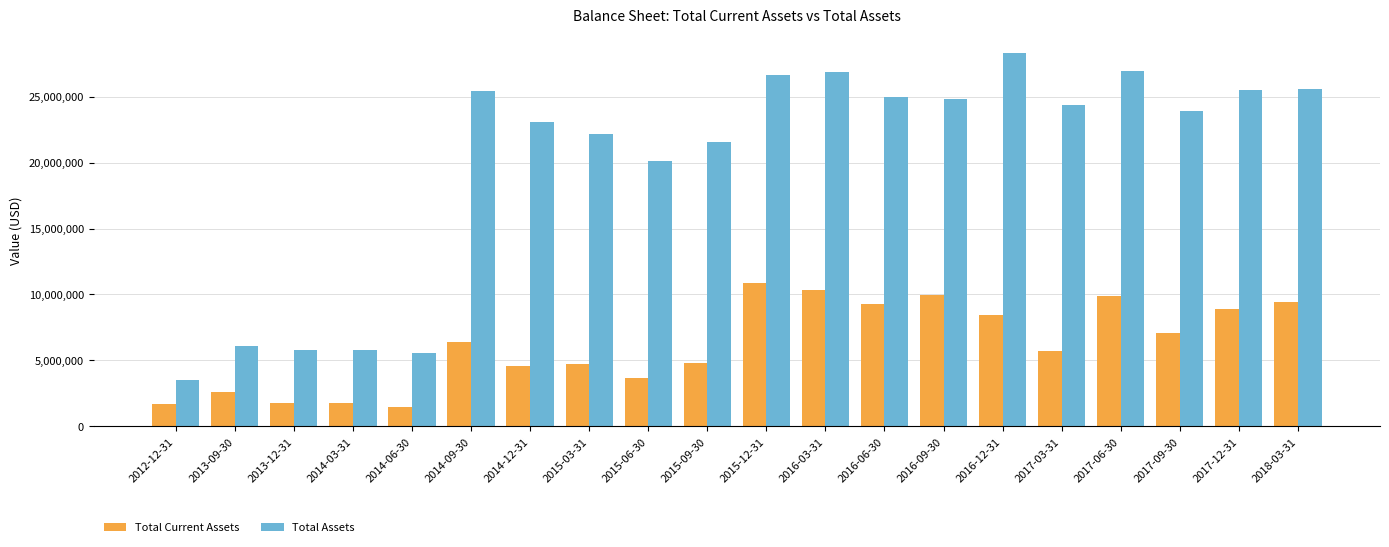

The value of Total Current Assets at 2016-12-31 is 11938086. True or false?

False